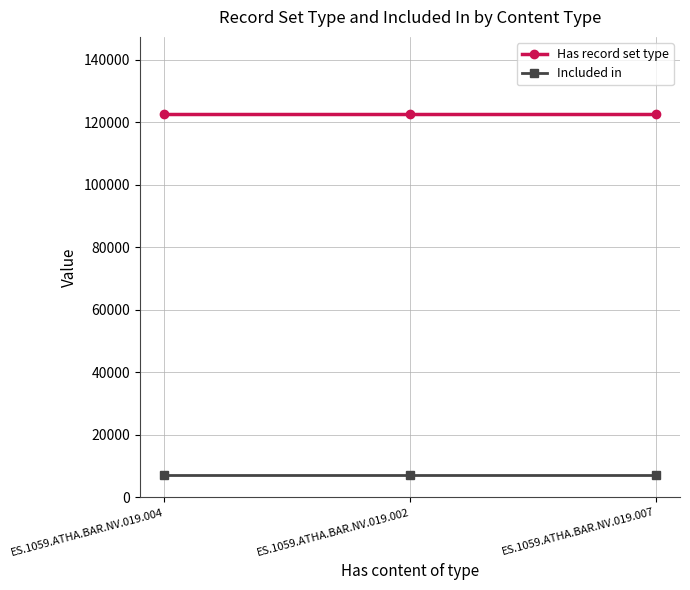

What is the label of the 1st point from the left?

ES.1059.ATHA.BAR.NV.019.004